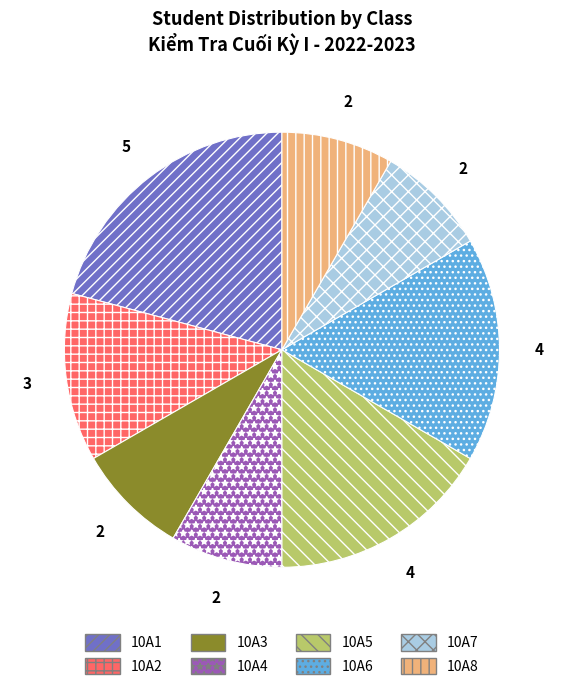

Which category has the biggest portion of the pie?

10A1